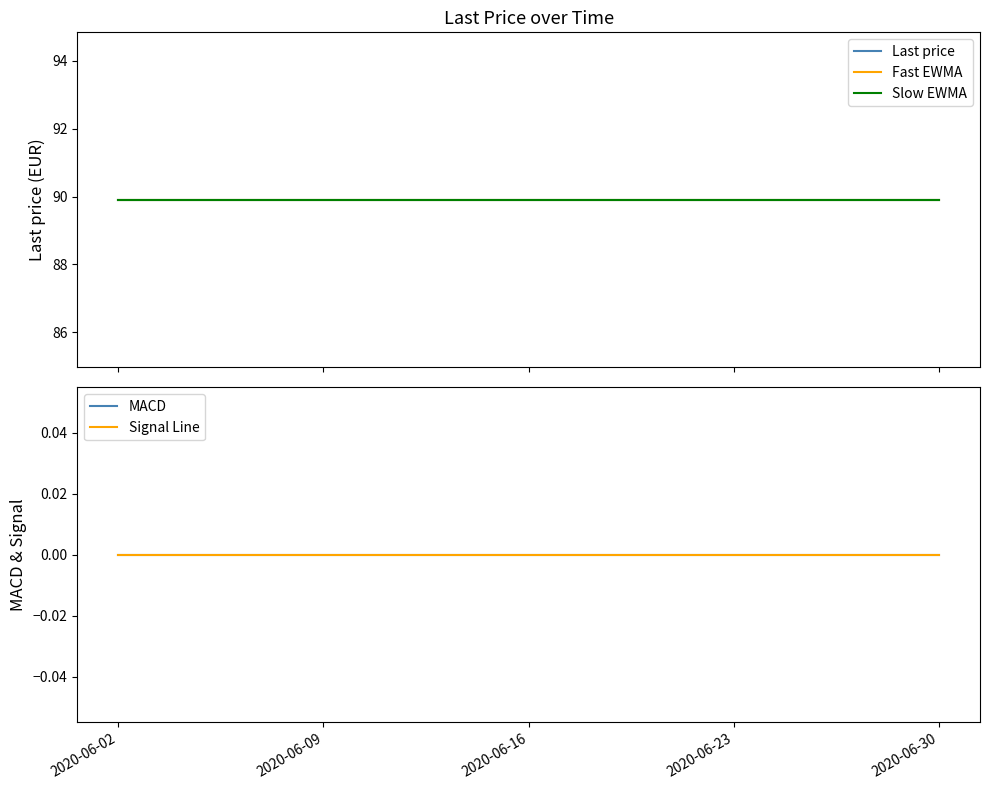

The value of Fast EWMA at 2020-06-16 is 89.9. True or false?

True